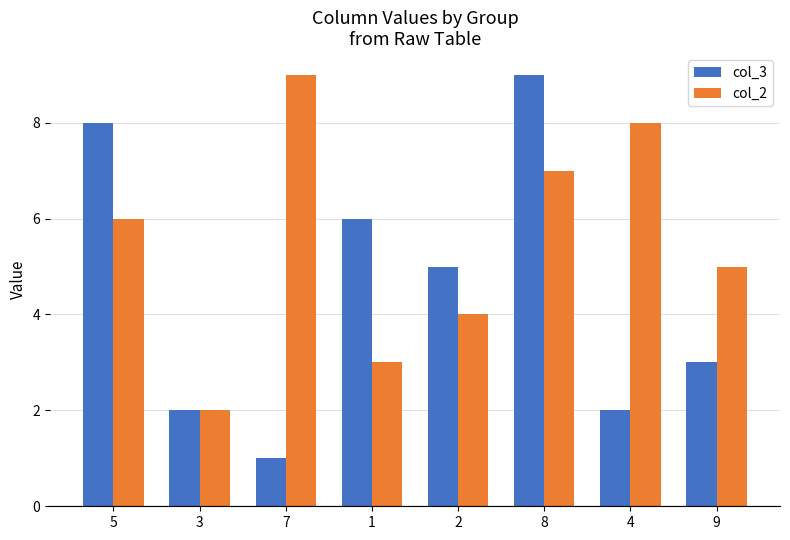

What are all the series names shown in the legend?

col_3, col_2